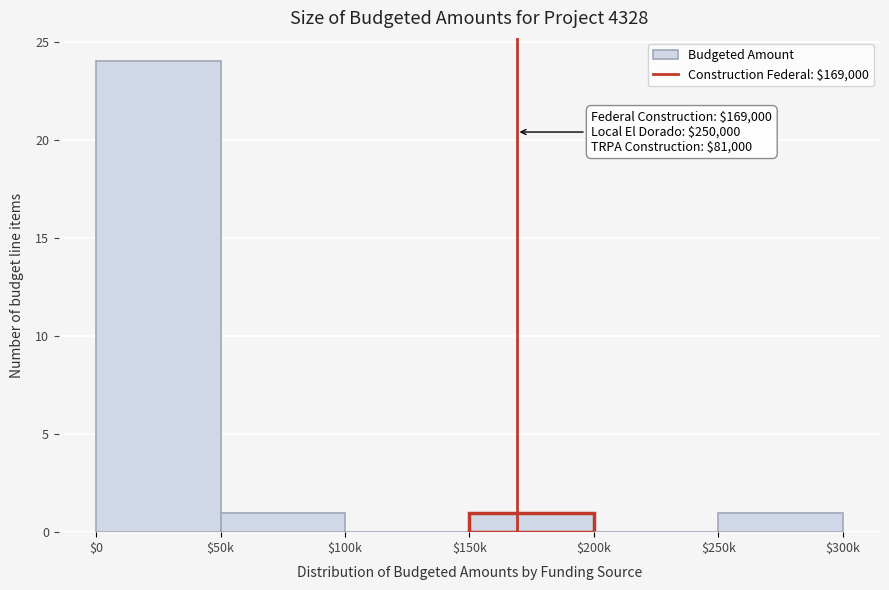

What is the maximum value shown in the chart?

24